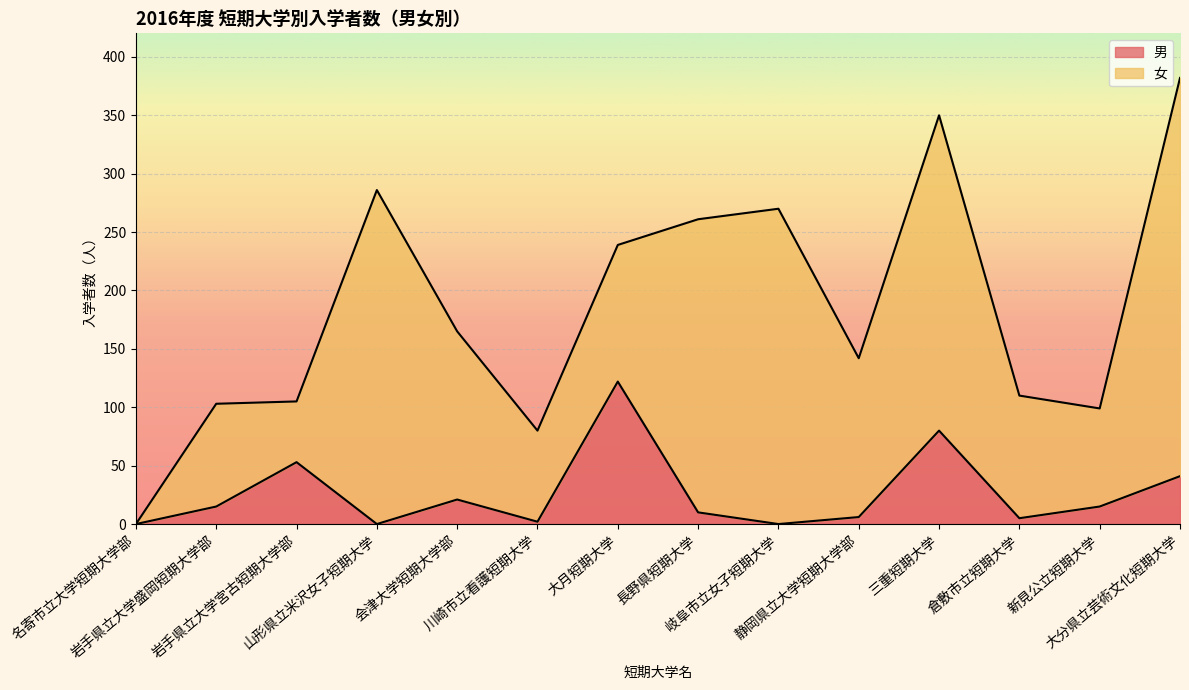

Reading right to left, extract all data points from this chart.

大分県立芸術文化短期大学=41	新見公立短期大学=15	倉敷市立短期大学=5	三重短期大学=80	静岡県立大学短期大学部=6	岐阜市立女子短期大学=0	長野県短期大学=10	大月短期大学=122	川崎市立看護短期大学=2	会津大学短期大学部=21	山形県立米沢女子短期大学=0	岩手県立大学宮古短期大学部=53	岩手県立大学盛岡短期大学部=15	名寄市立大学短期大学部=0